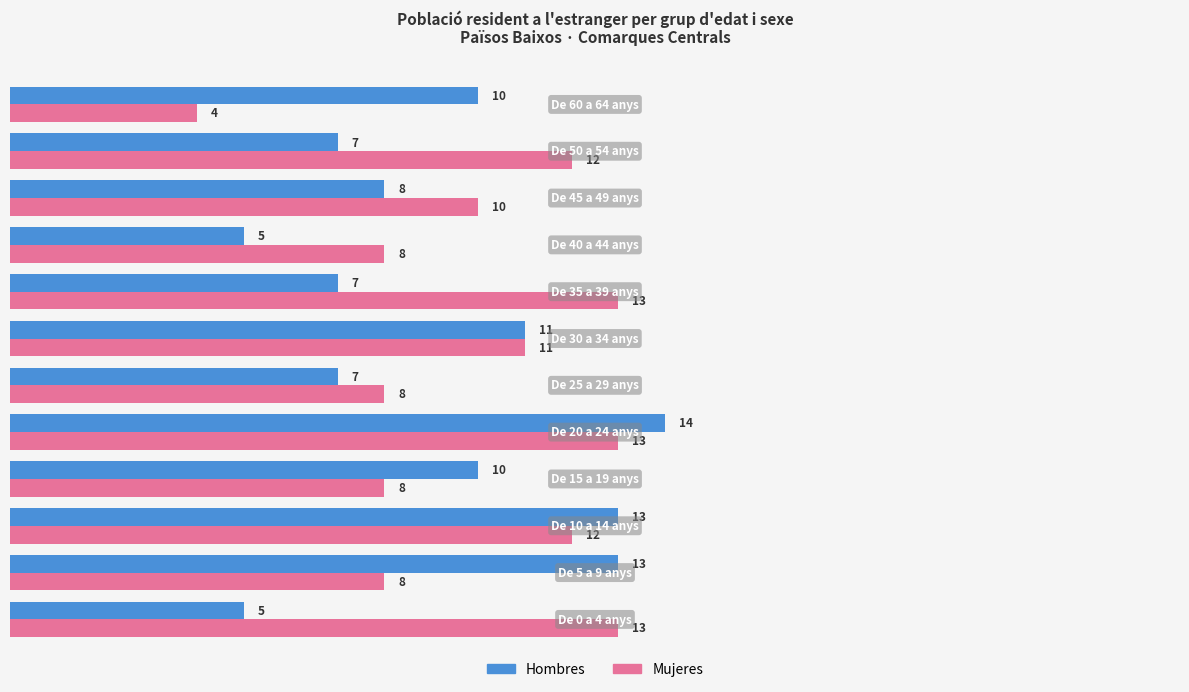

List the series in order of their overall mean, lowest first.

Hombres, Mujeres